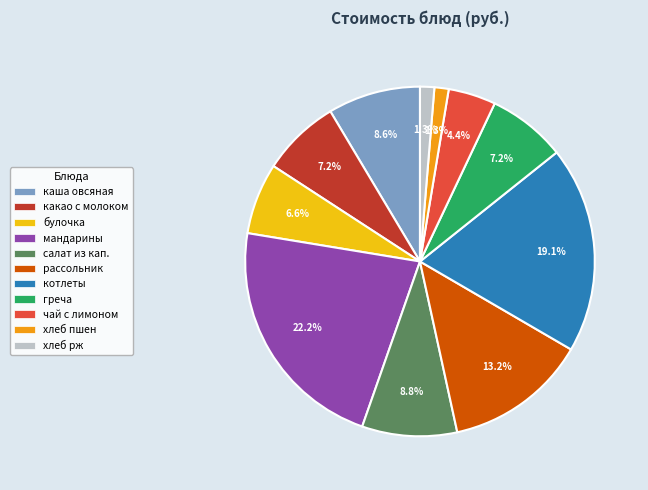

Is it true that хлеб пшен is 1% of the pie?

True